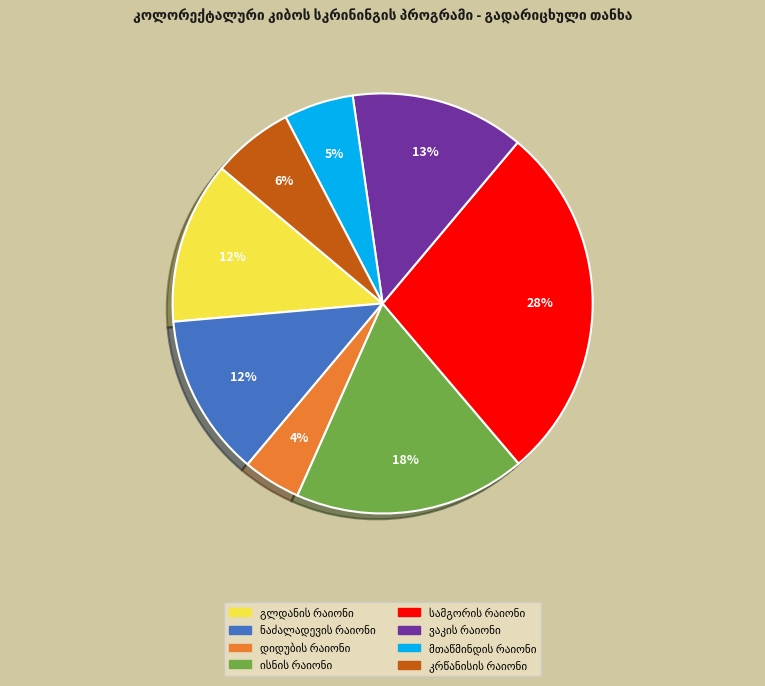

Is there a majority slice in this chart?

No